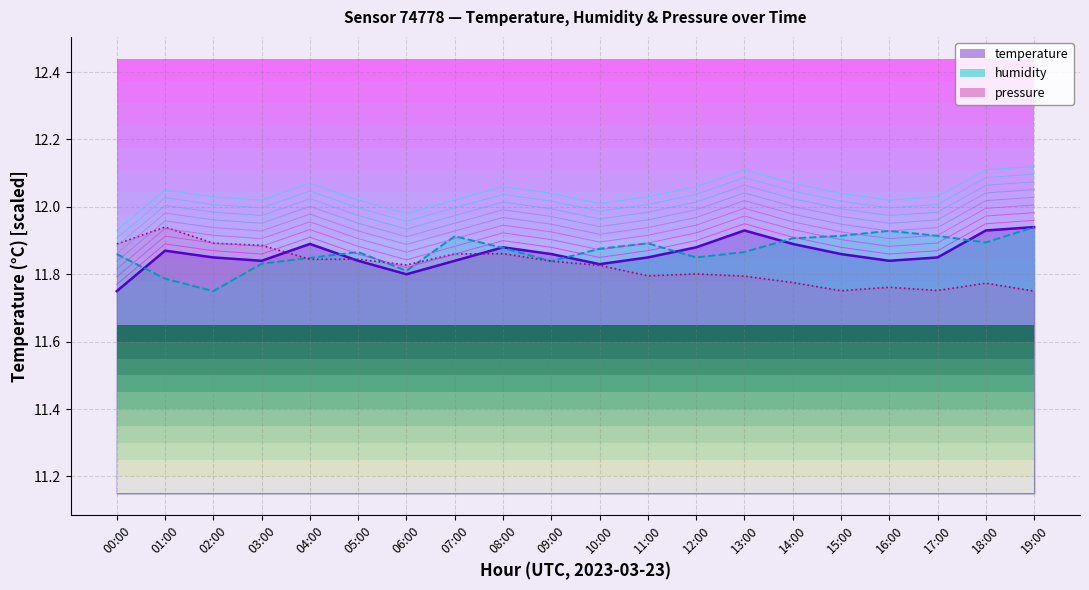

Where is temperature nearest to the value 11?

00:00